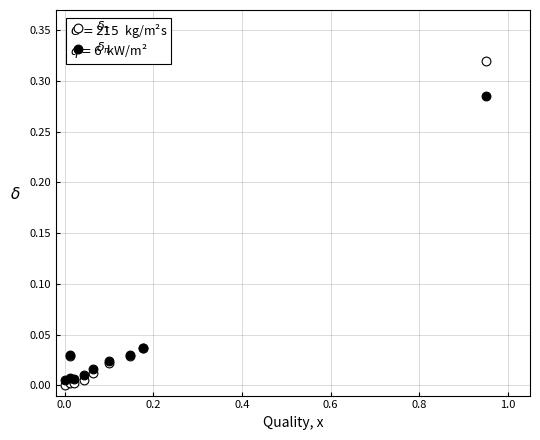

Which series has the largest Y range (max minus min)?

$\delta_\tau$